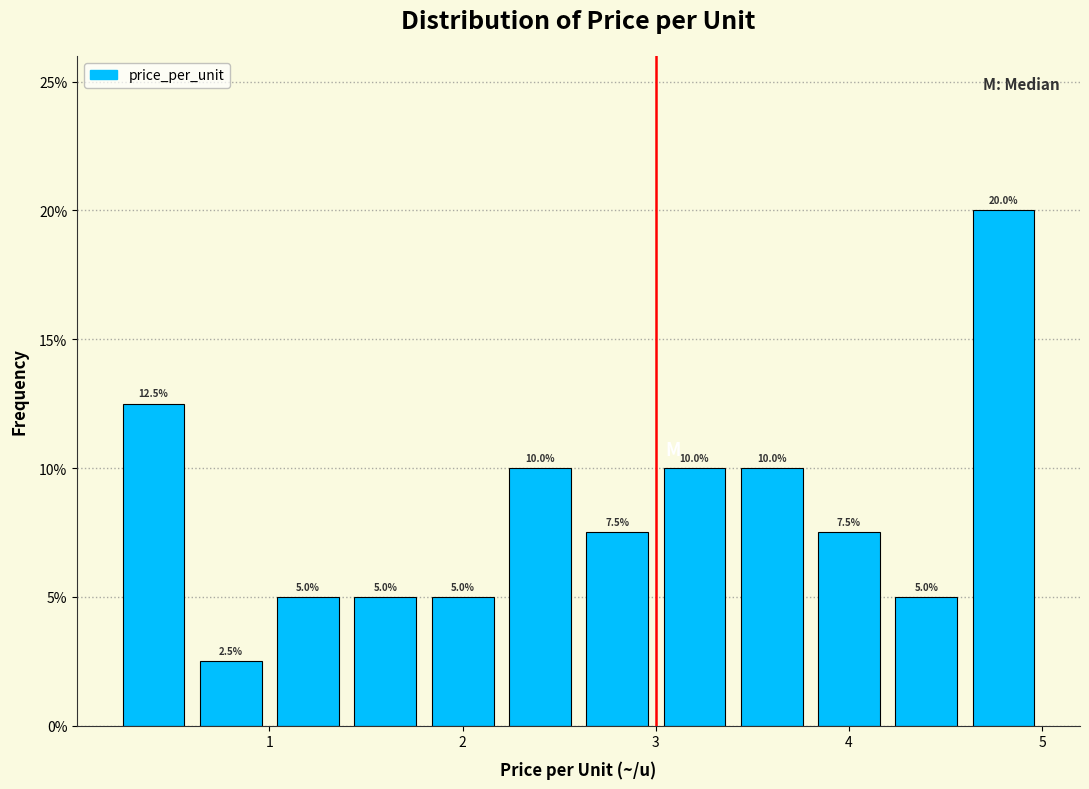

Reading left to right, list every bar in this chart as the range it spans on the x-axis followed by its height.

0.2 to 0.6: 12.5
0.6 to 1.0: 2.5
1.0 to 1.4: 5.0
1.4 to 1.8: 5.0
1.8 to 2.2: 5.0
2.2 to 2.6: 10.0
2.6 to 3.0: 7.5
3.0 to 3.4: 10.0
3.4 to 3.8: 10.0
3.8 to 4.2: 7.5
4.2 to 4.6: 5.0
4.6 to 5.0: 20.0